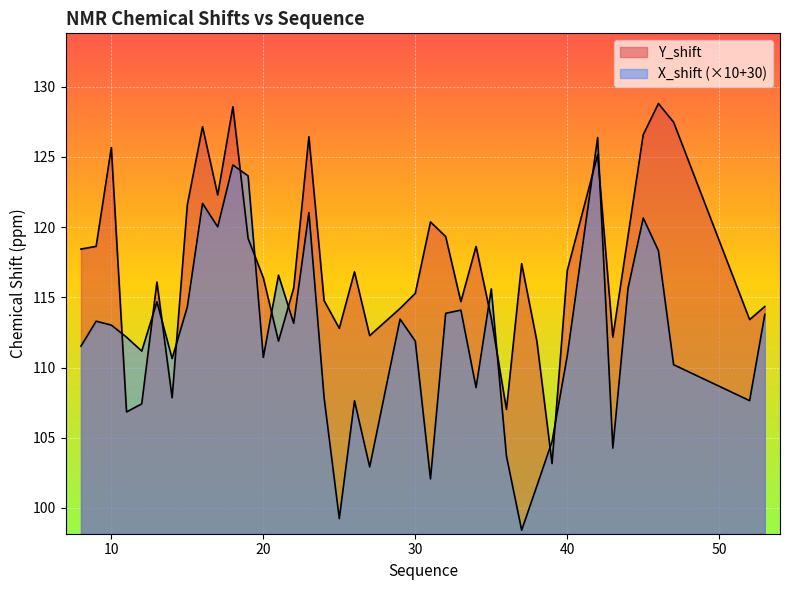

How many lines are shown in the chart?

2